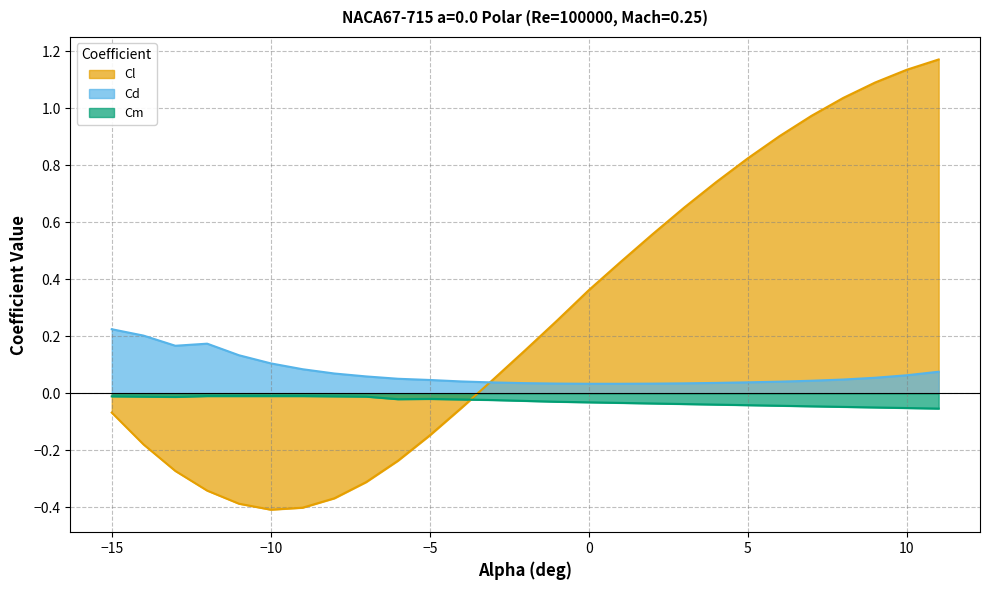

What is the minimum value shown in the chart?

-0.4